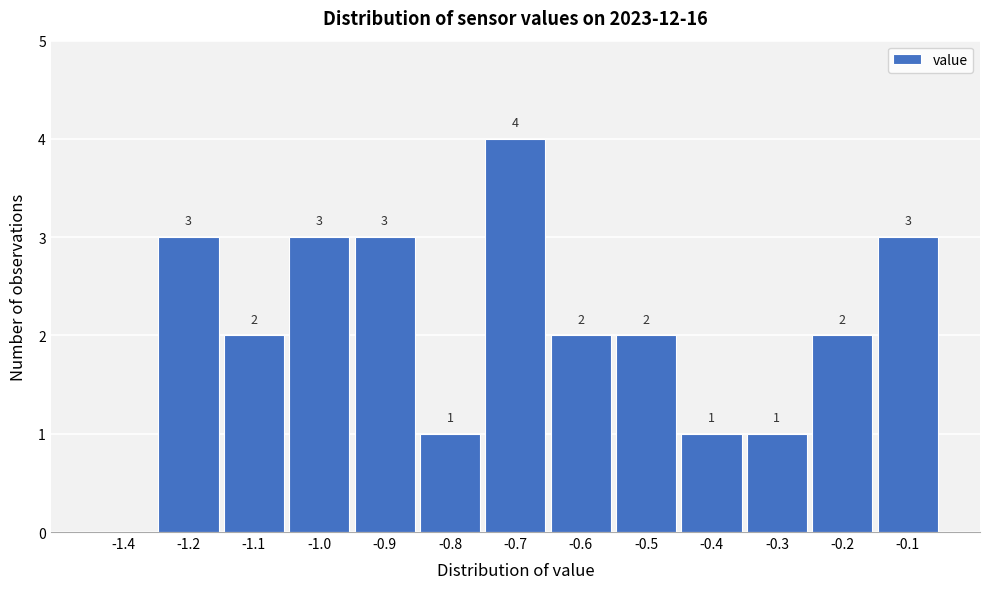

Reading left to right, extract all data points from this chart.

-1.4=0	-1.2=3	-1.1=2	-1.0=3	-0.9=3	-0.8=1	-0.7=4	-0.6=2	-0.5=2	-0.4=1	-0.3=1	-0.2=2	-0.1=3